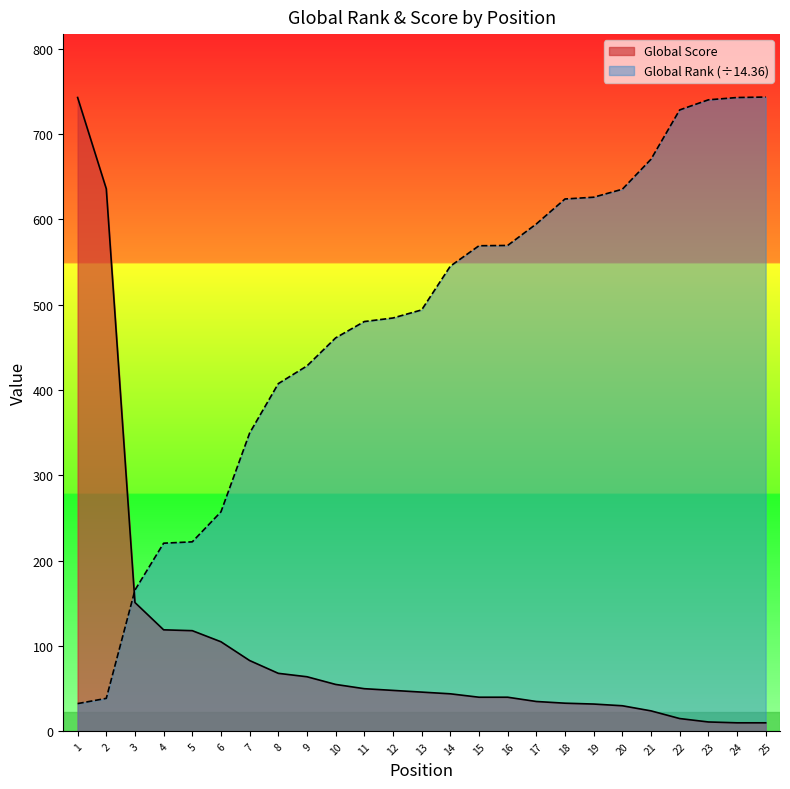

What is the value of the Global Rank (scaled) point at the 21st from the left?

670.6